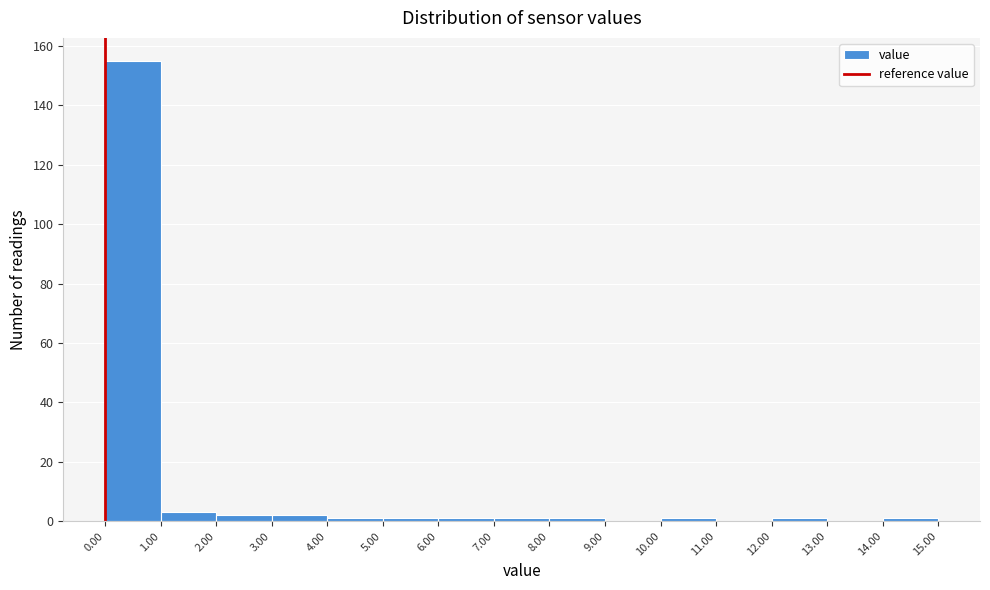

What is the height of the bar covering 2.00 to 3.00 on the x-axis? The values are not printed on the chart, so give them approximately, as read against the axis.

2